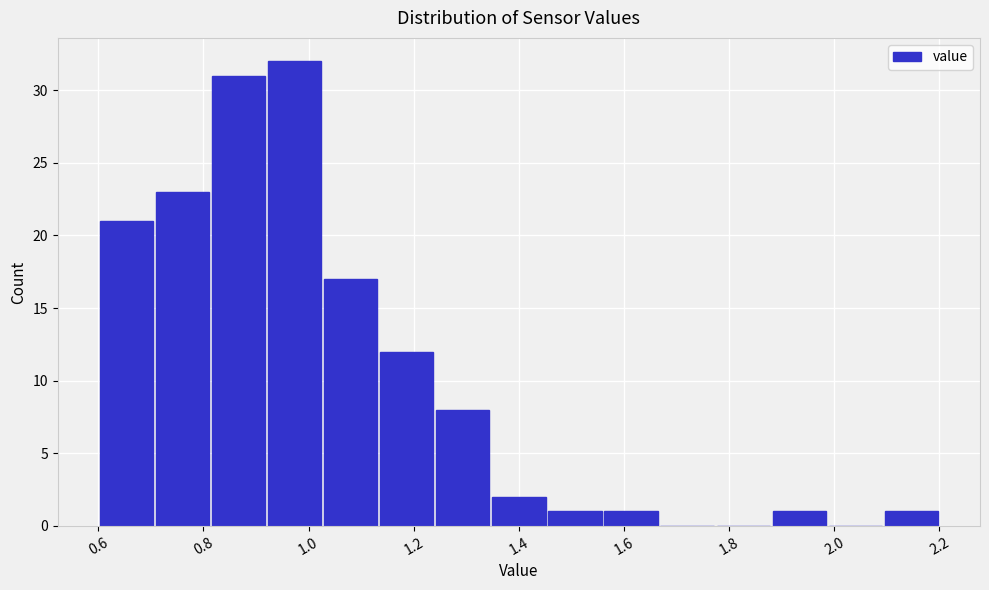

Over which range of the x-axis is the bar tallest?

0.92 to 1.02